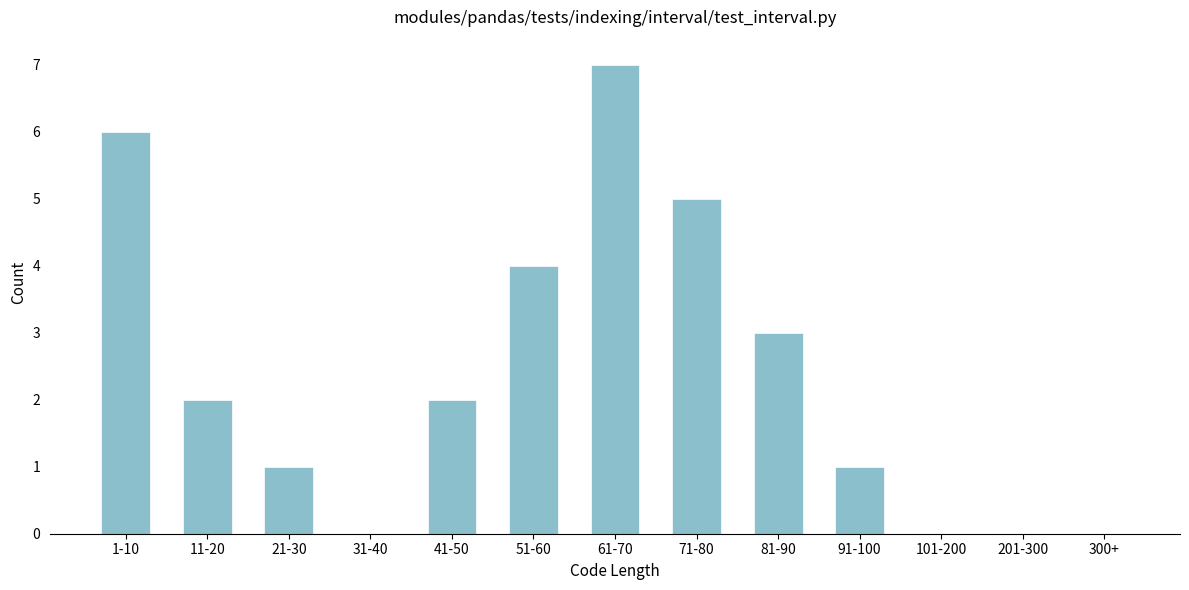

Reading left to right, list all the values displayed in this chart.

1-10=6	11-20=2	21-30=1	31-40=0	41-50=2	51-60=4	61-70=7	71-80=5	81-90=3	91-100=1	101-200=0	201-300=0	300+=0